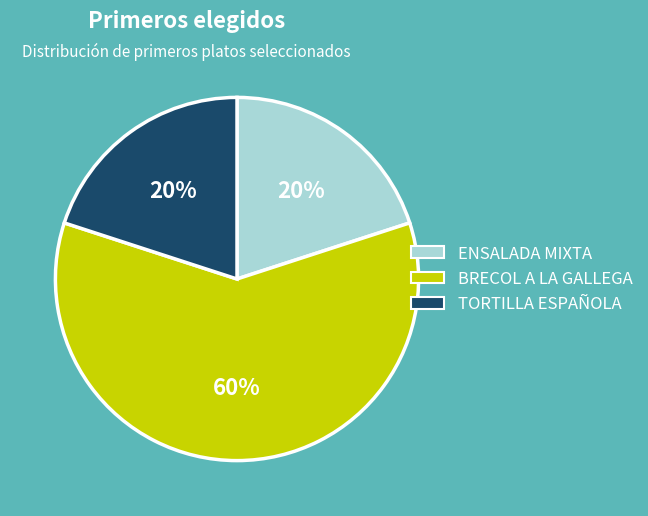

Does any single category account for the majority?

Yes